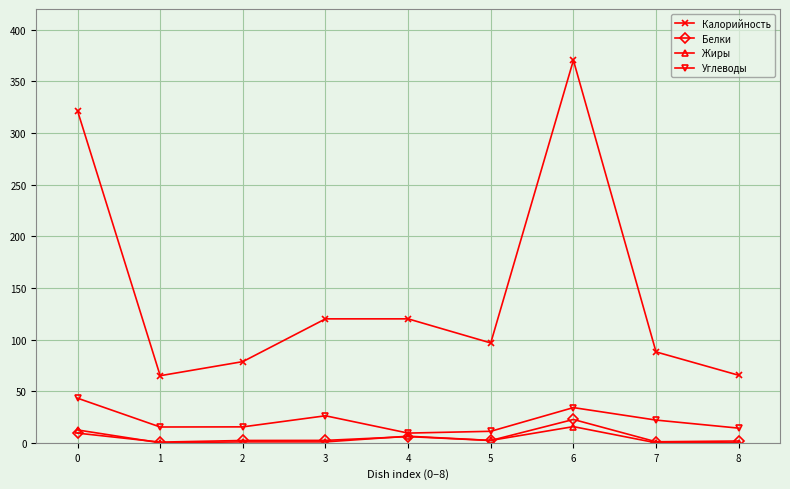

Is the value of Углеводы at 2 greater than the value of Калорийность at 4?

No